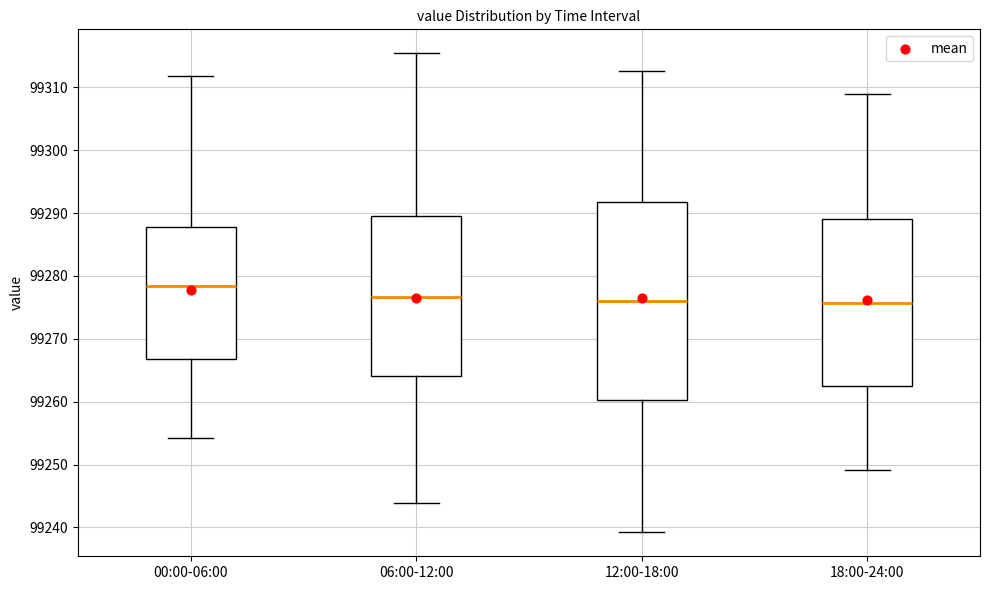

Comparing the boxes themselves (not the whiskers), which one is the tallest?

12:00-18:00